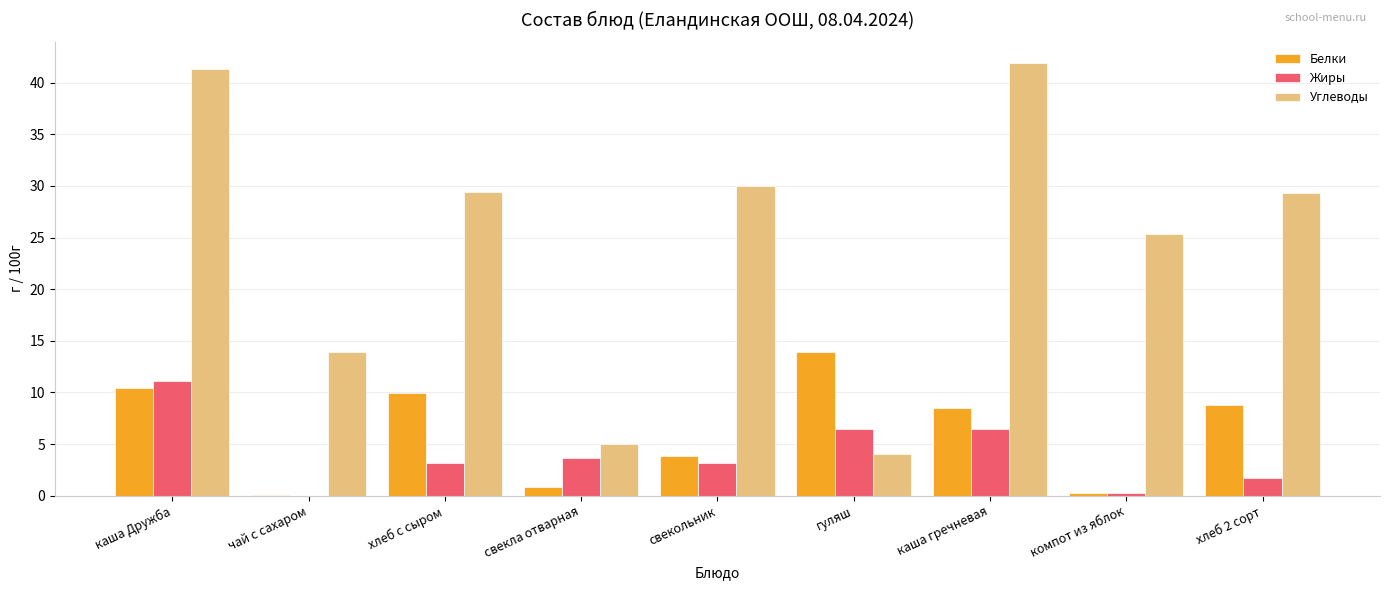

At which category is the sum across all series the highest?

каша Дружба